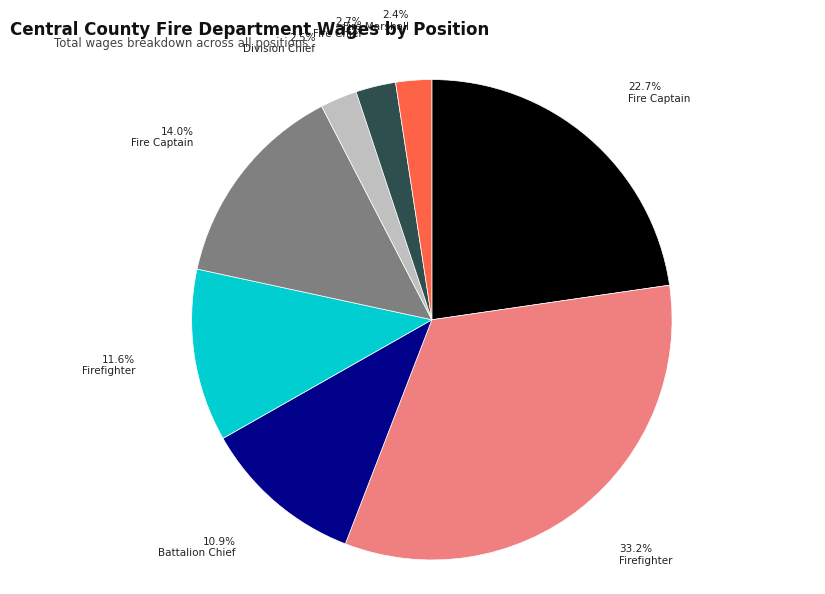

Does any single category account for the majority?

No